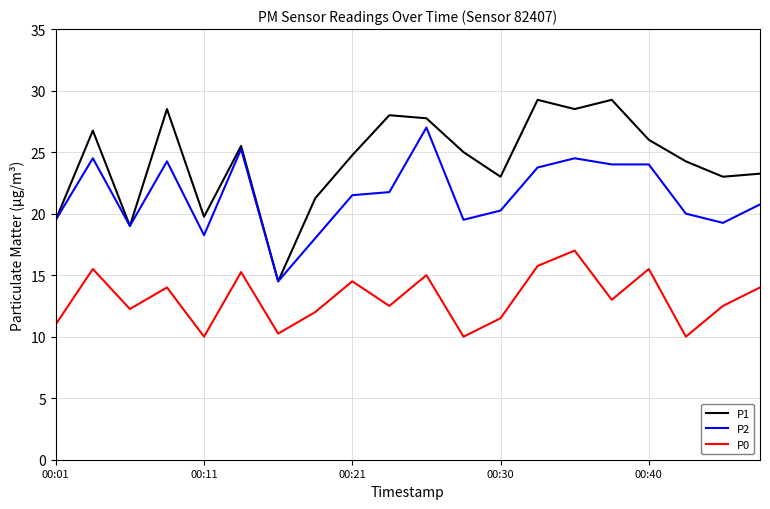

Which series has the widest spread of values?

P1